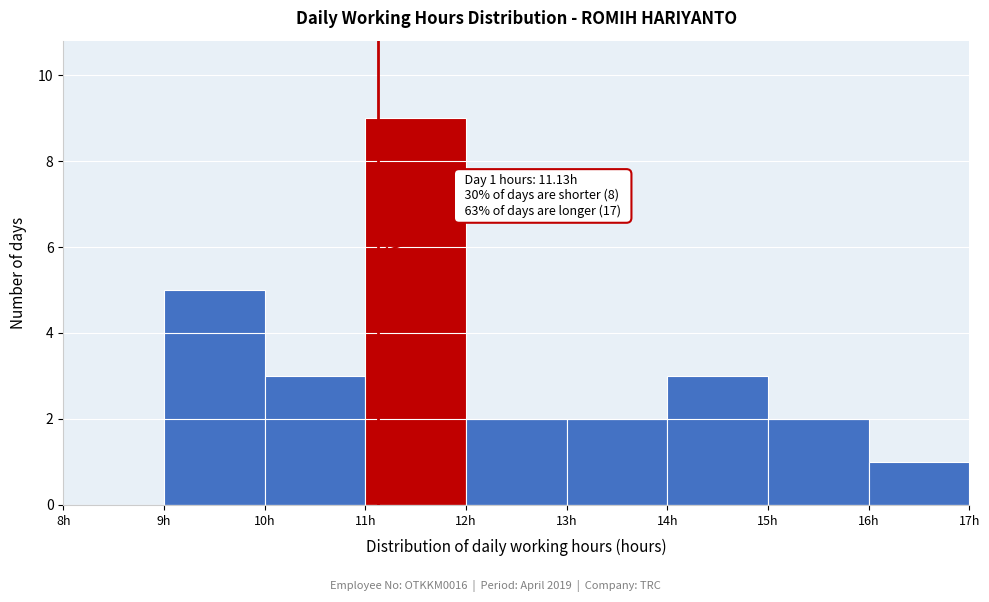

Which range on the x-axis has the tallest bar?

11 to 12